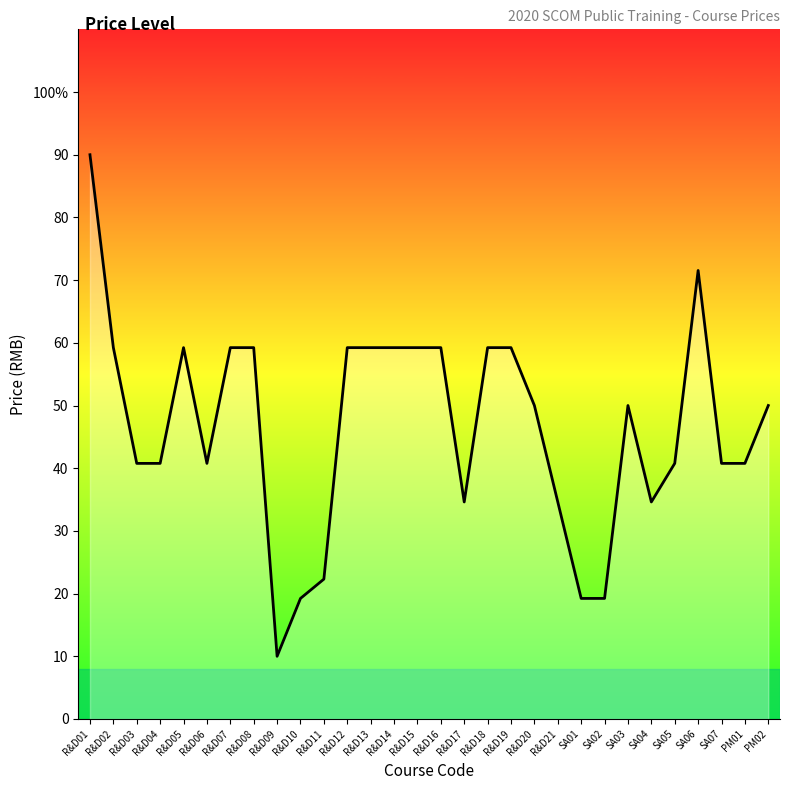

Is it true that the value at R&D09 is 5.4?

False